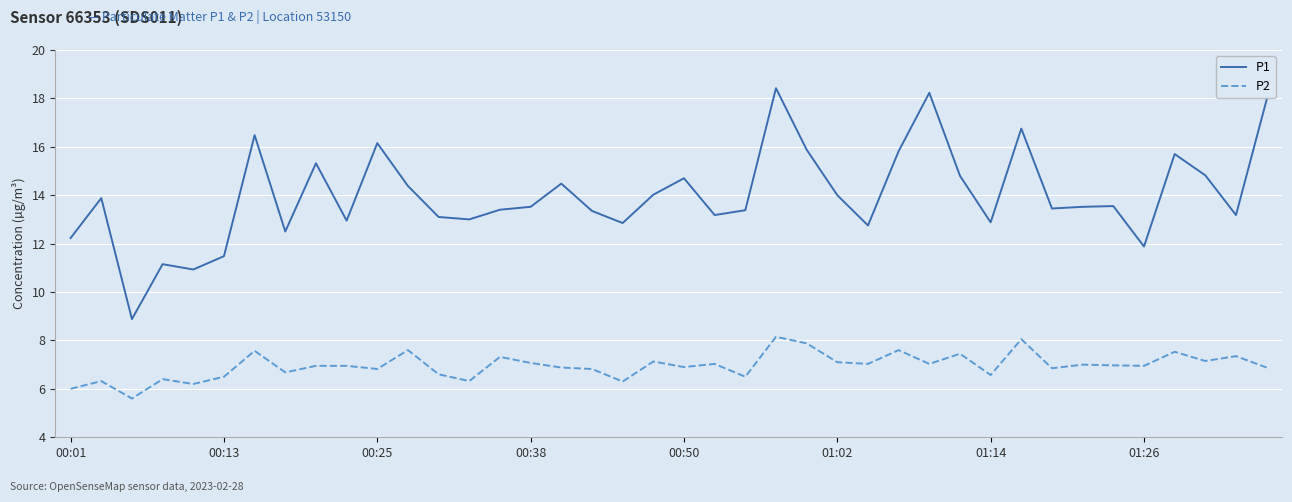

Which series has the largest total across all categories?

P1